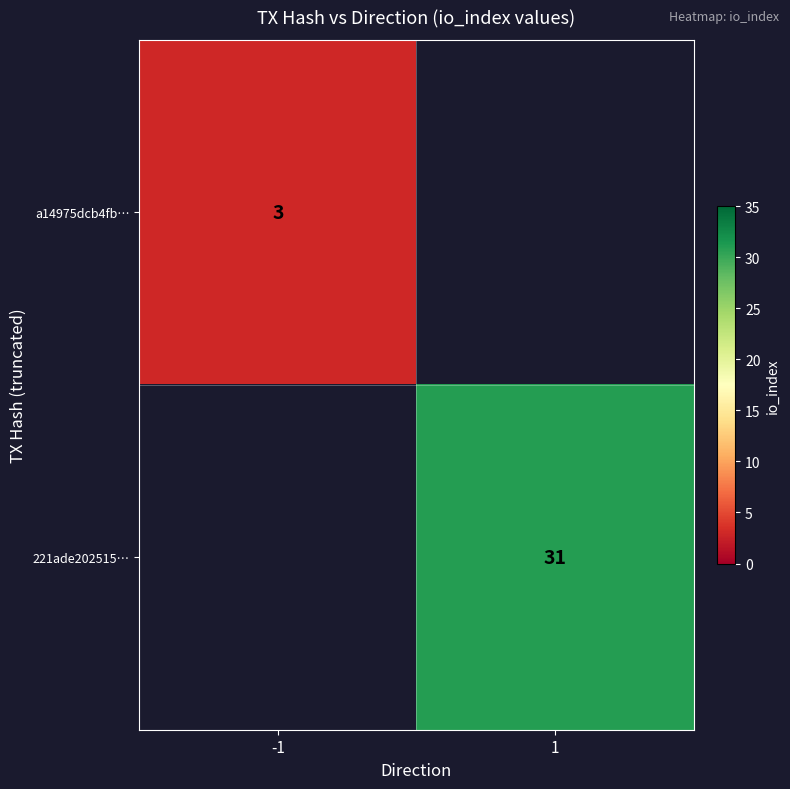

Which has a higher value, 1 or -1?

-1